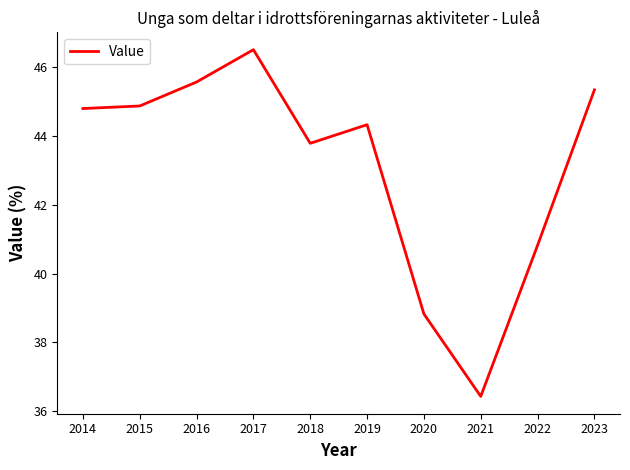

What is the difference between the maximum and minimum values?

10.1